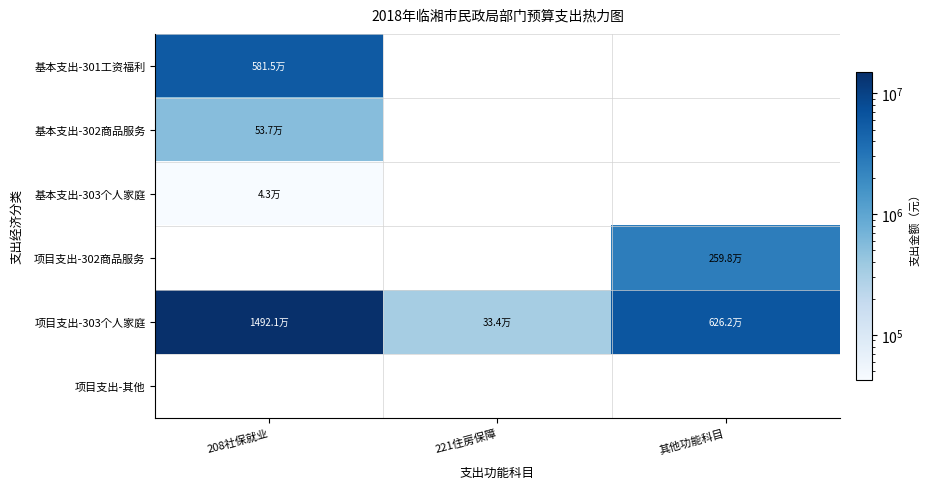

At which label does 项目支出-303个人家庭 first exceed 6262000?

208社保就业